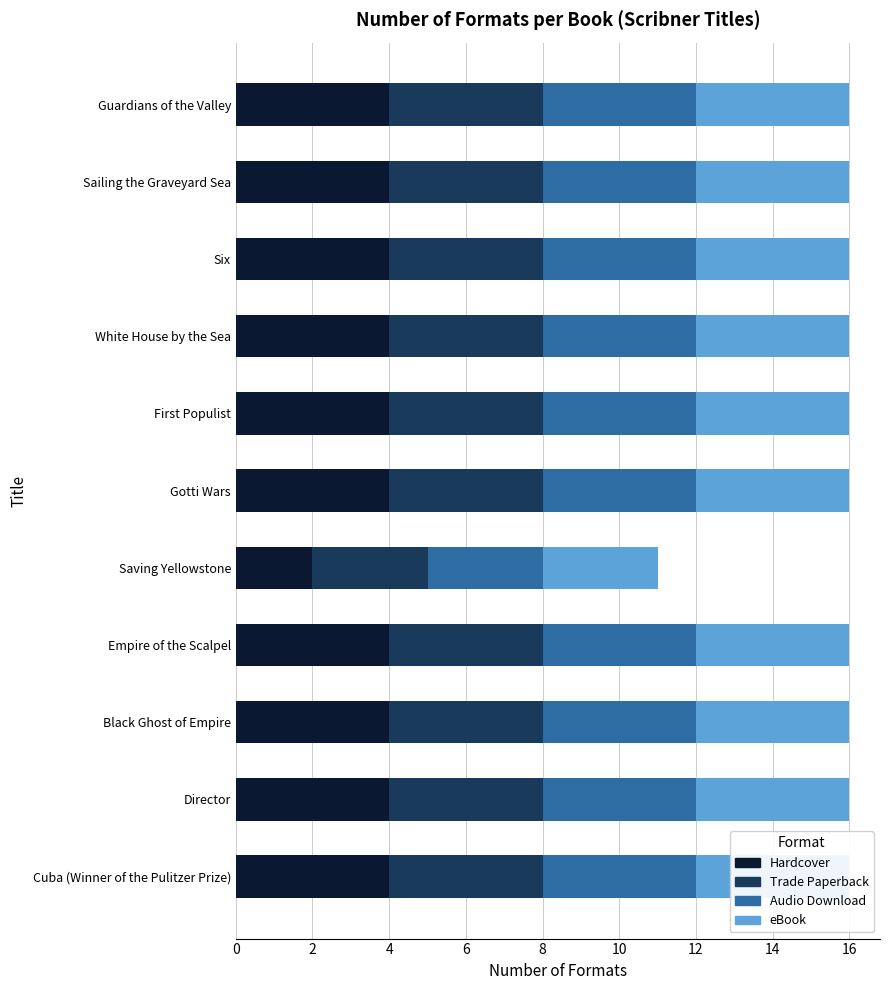

Reading left to right, what are all the values shown in this chart?

Hardcover: 4	4	4	4	4	4	2	4	4	4	4
Trade Paperback: 4	4	4	4	4	4	3	4	4	4	4
Audio Download: 4	4	4	4	4	4	3	4	4	4	4
eBook: 4	4	4	4	4	4	3	4	4	4	4